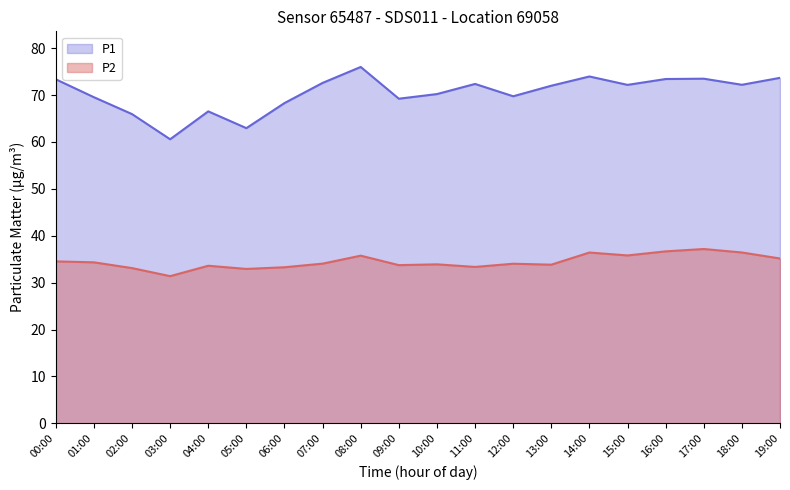

What is the highest value of the P1 series?

76.0